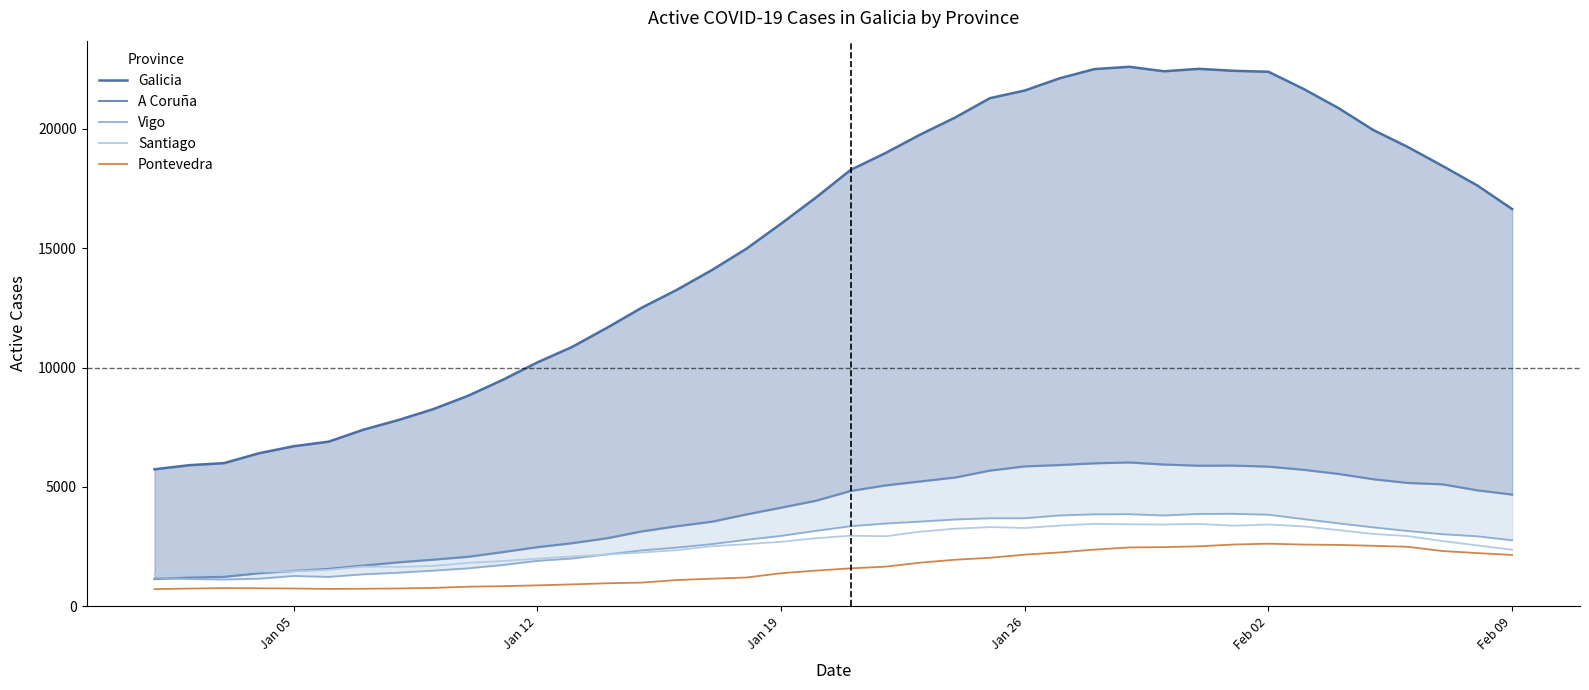

What is the minimum value for Pontevedra?

710